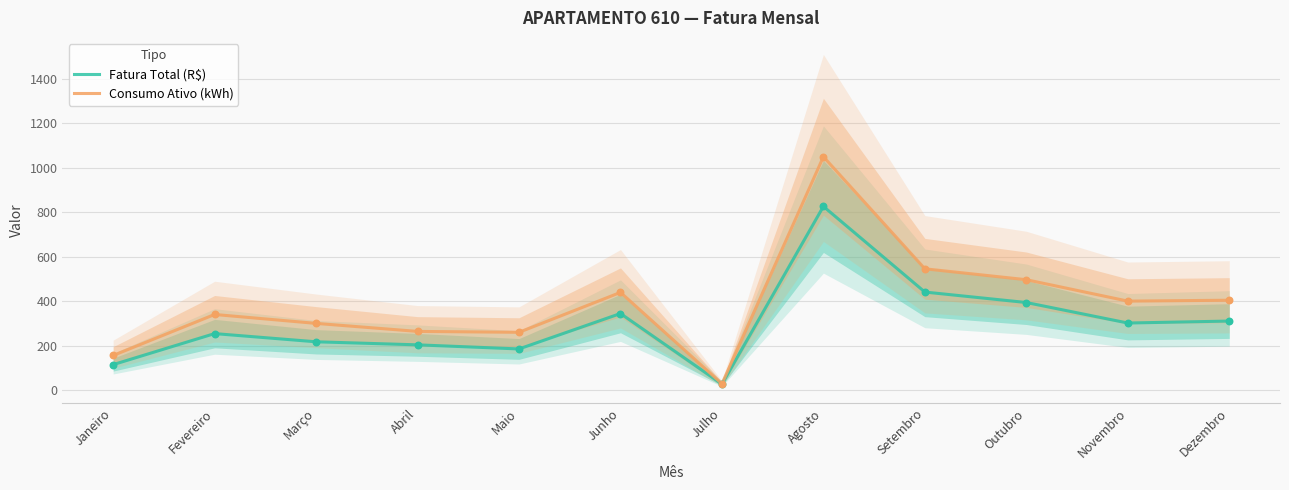

At which category is the sum across all series the highest?

Agosto